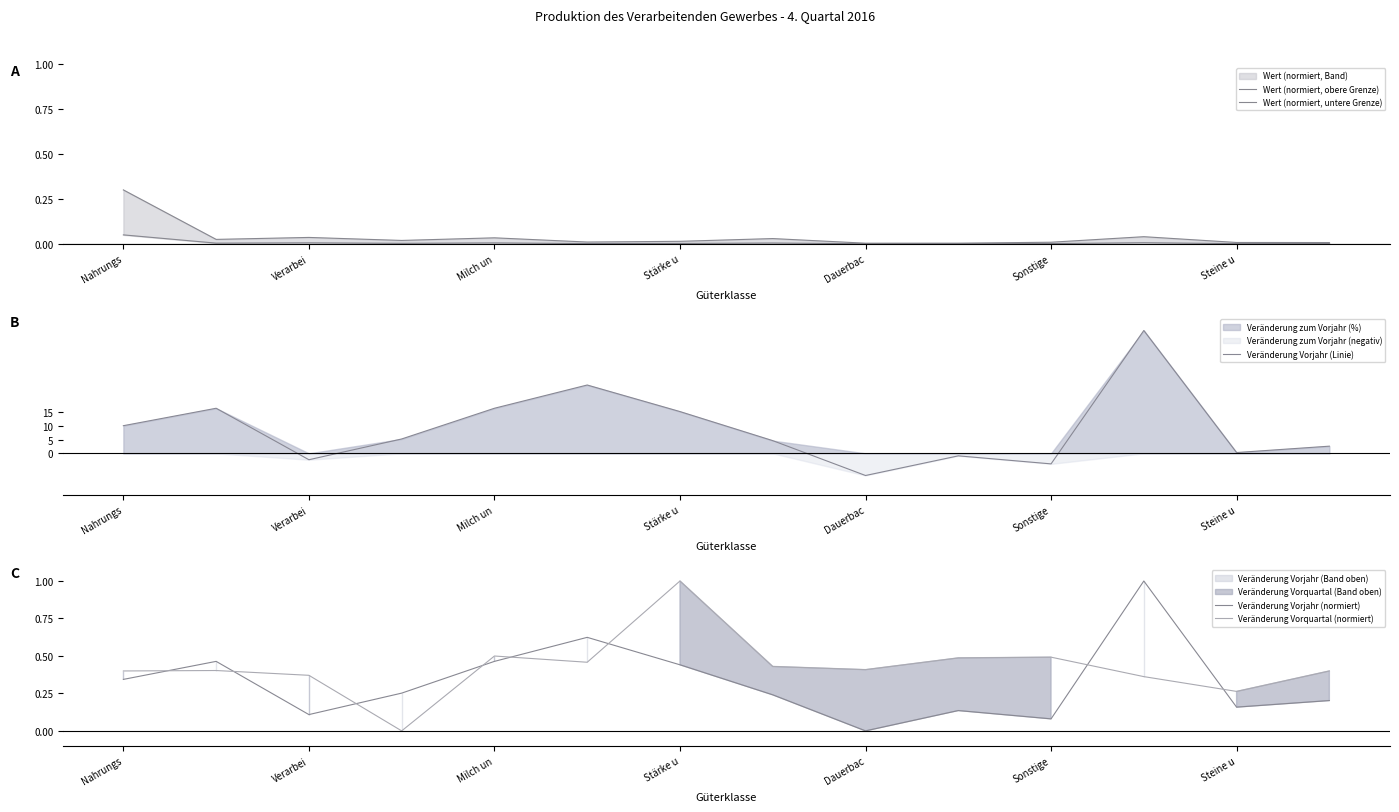

At which label does Veränderung Vorjahr (Linie) first exceed 5?

Nahrungs